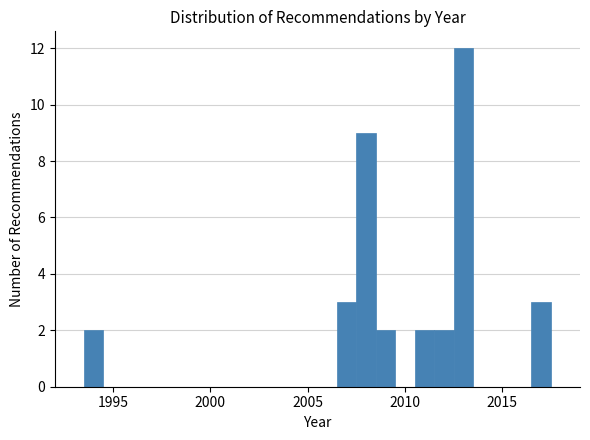

Around what value on the x-axis is the tallest bar? Give the approximate position of its centre, as read against the axis.

2013.0